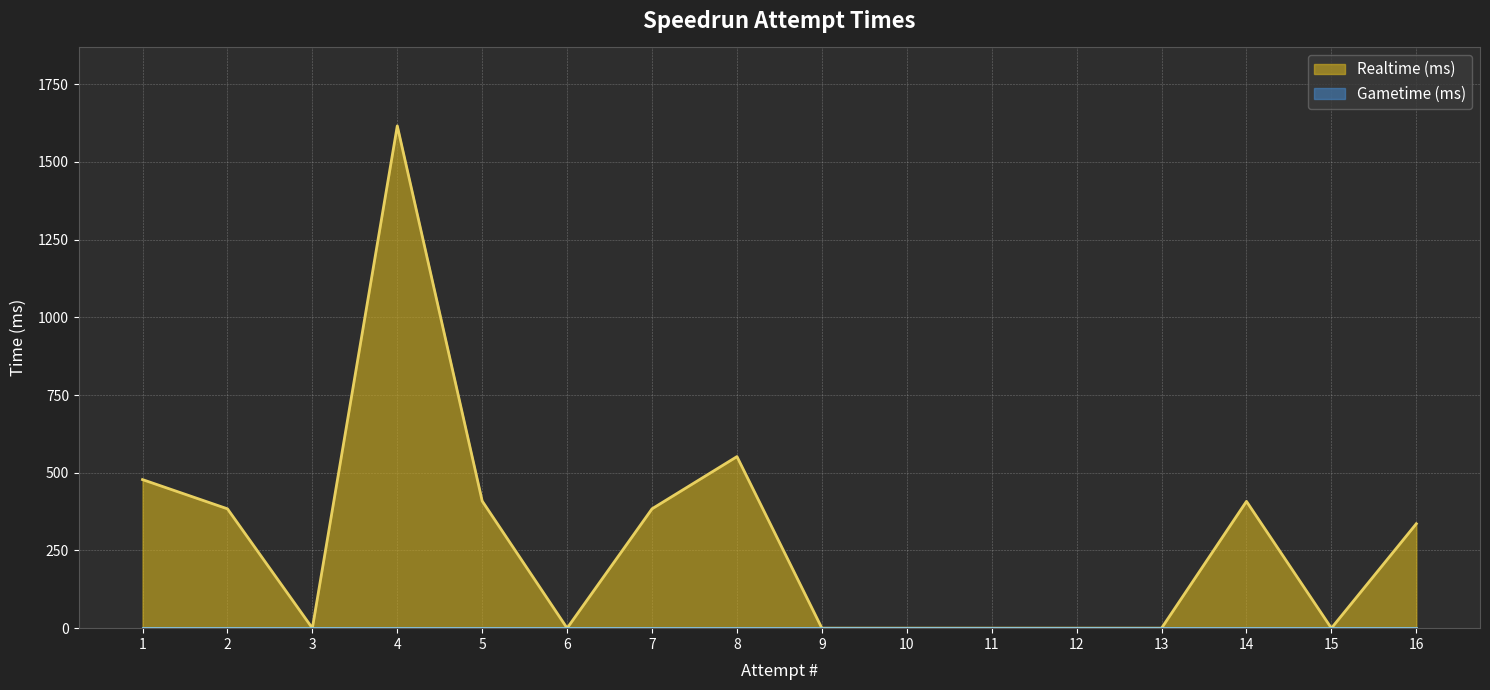

How many distinct data groups are displayed?

2